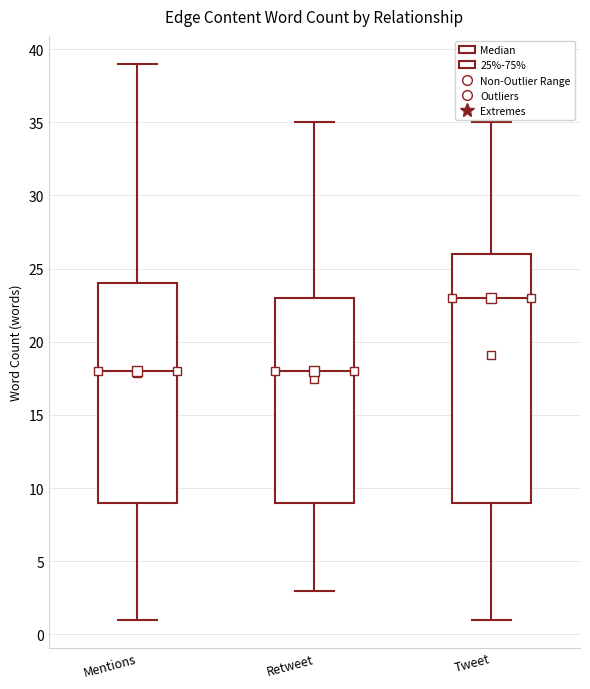

Which box has the highest median line?

Tweet